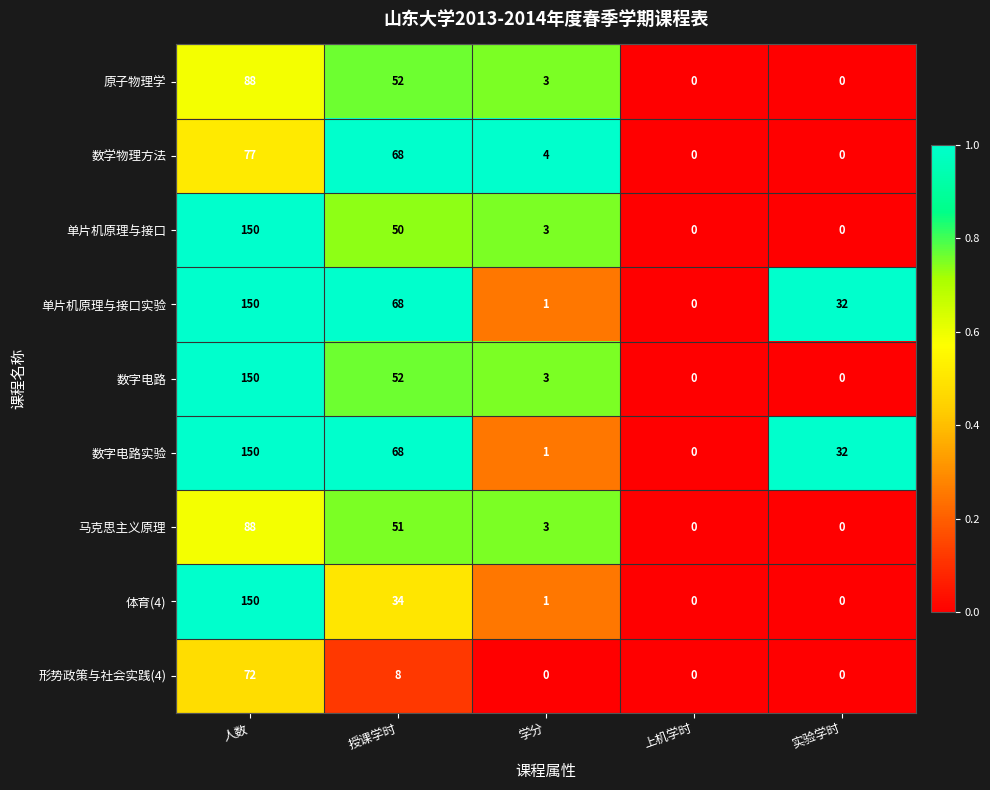

What is the highest value of the 单片机原理与接口实验 series?

150